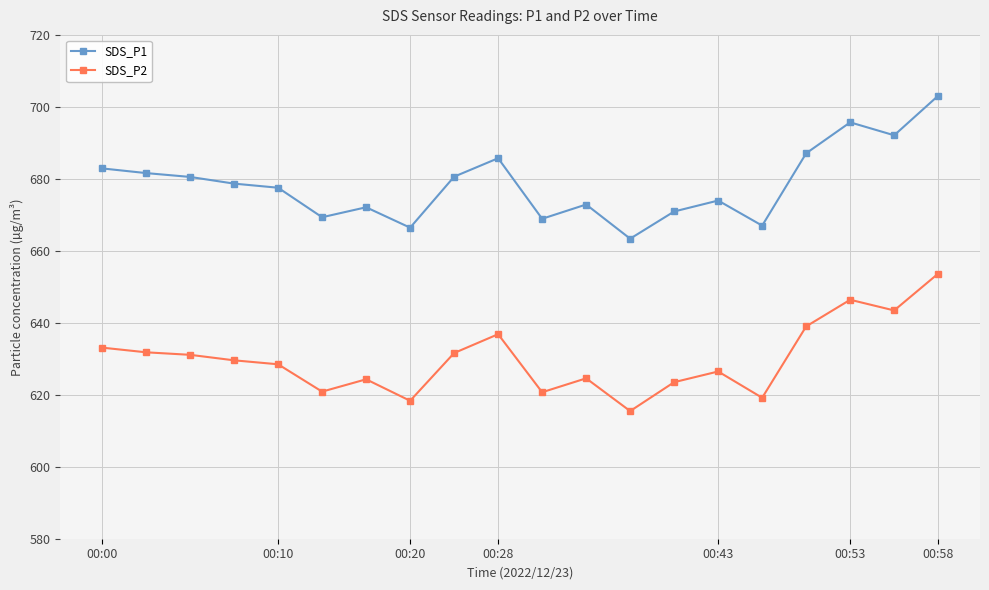

Does the chart have visible grid lines?

Yes